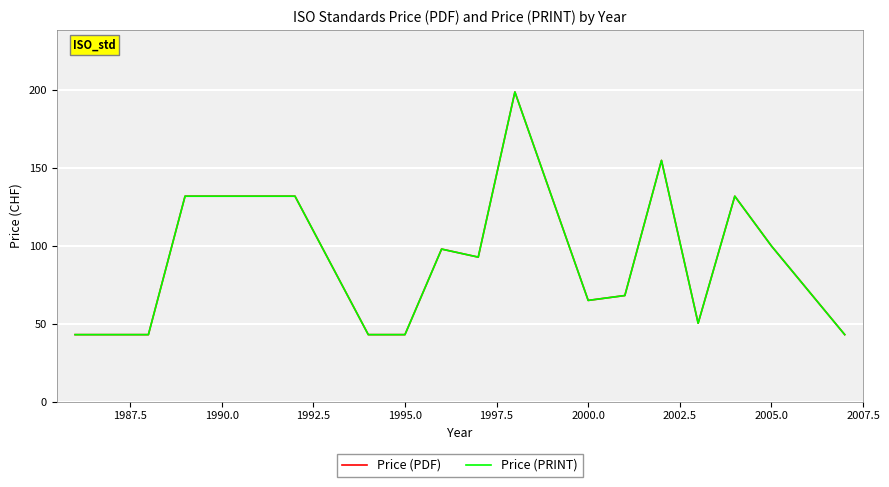

Reading left to right, extract all data points from this chart.

Price (PDF): 43.0	43.0	132.0	132.0	43.0	43.0	98.0	92.8	199.0	65.0	68.1	155.0	50.3	132.0	100.0	43.0
Price (PRINT): 43.0	43.0	132.0	132.0	43.0	43.0	98.0	92.8	199.0	65.0	68.1	155.0	50.3	132.0	100.0	43.0